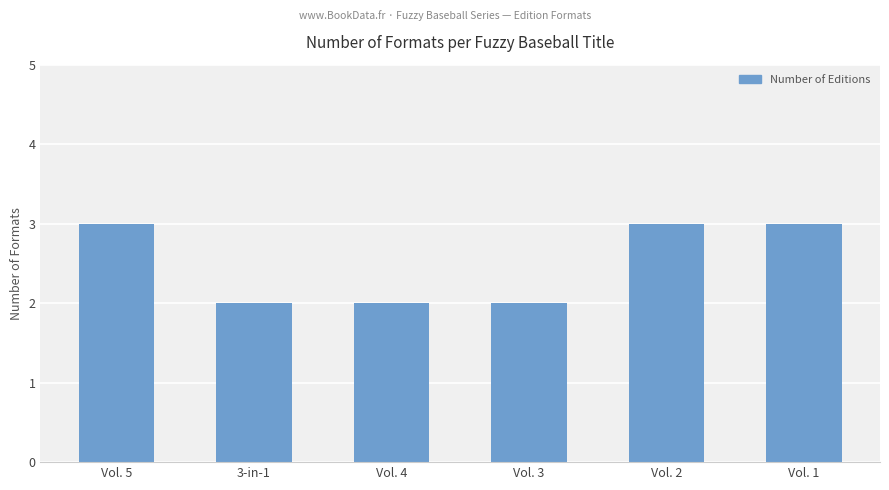

True or false: the data shows 2 at Vol. 3.

True